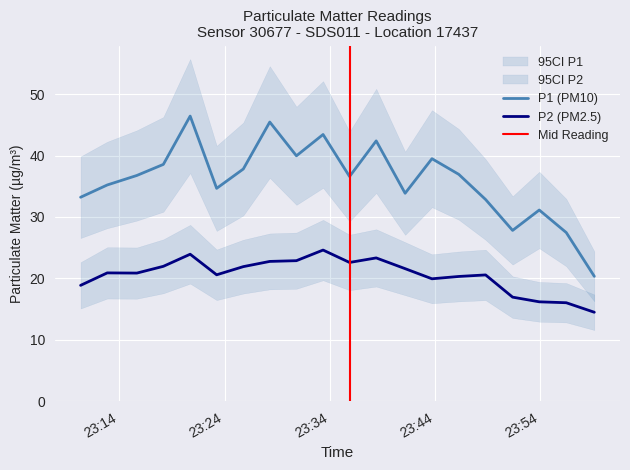

At which category does the chart reach its minimum across all series?

2022-12-07T23:59:09